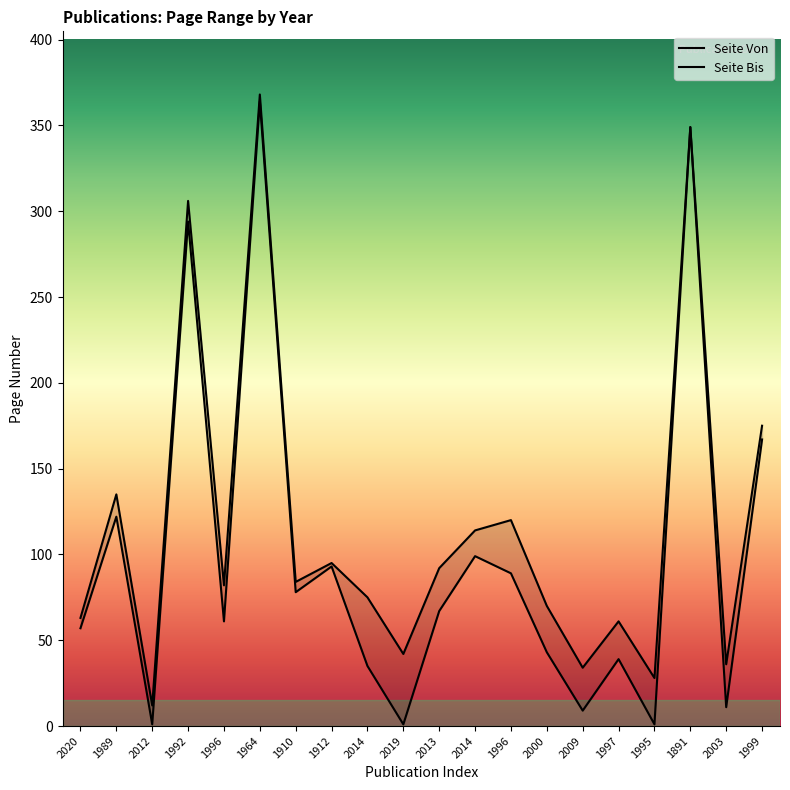

Where does the Seite Von series first go above 67?

1989